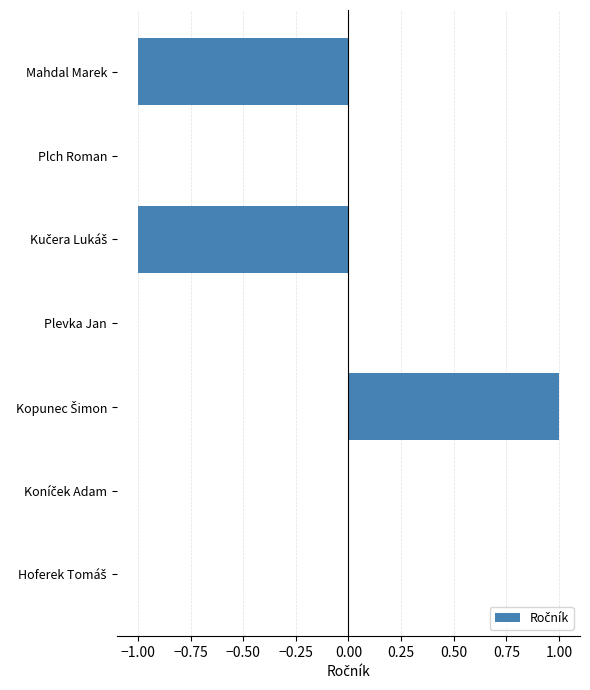

Which has a higher value, Plevka Jan or Mahdal Marek?

Plevka Jan